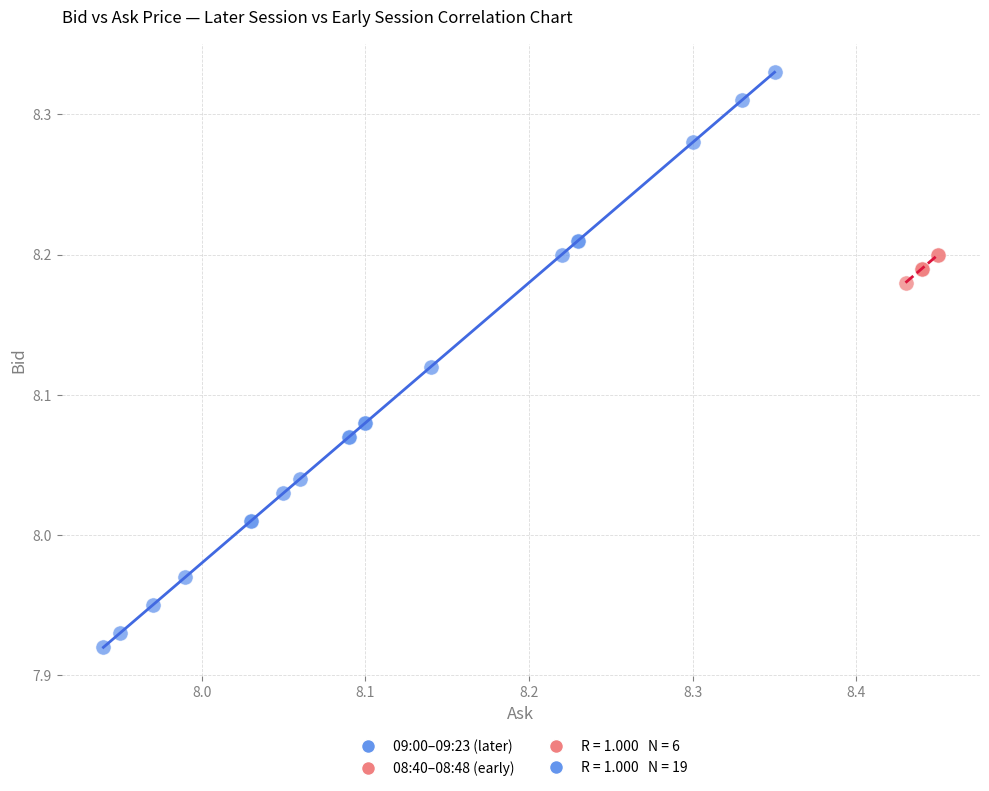

Which series reaches the maximum Y coordinate?

09:00–09:23 (later)